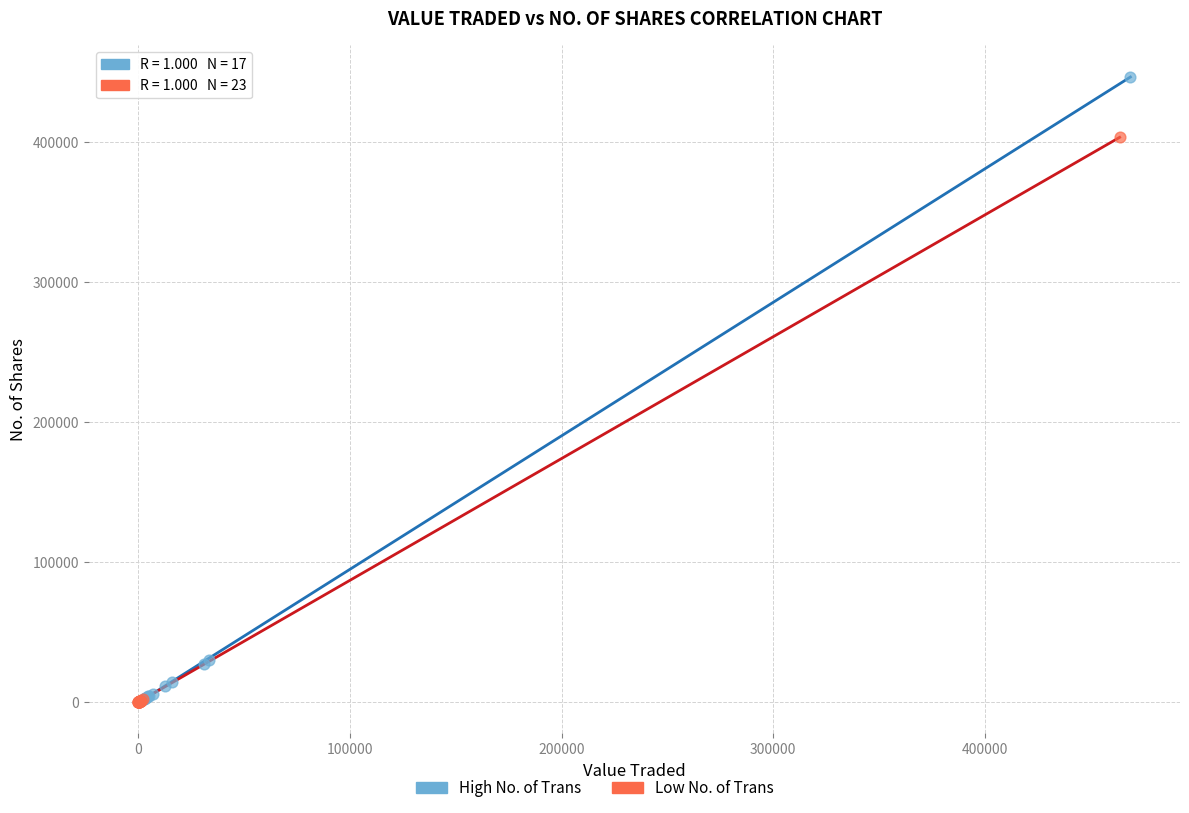

Which series has the largest Y range (max minus min)?

High No. of Trans